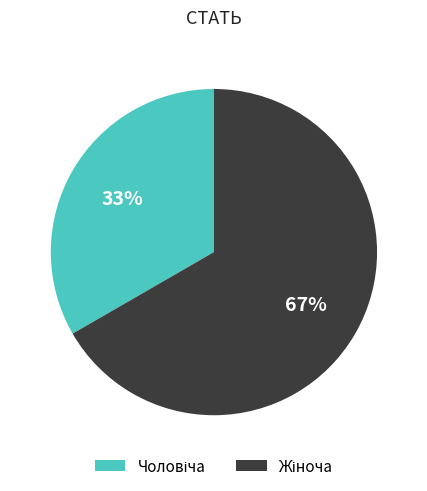

How many slices are in this pie chart?

2